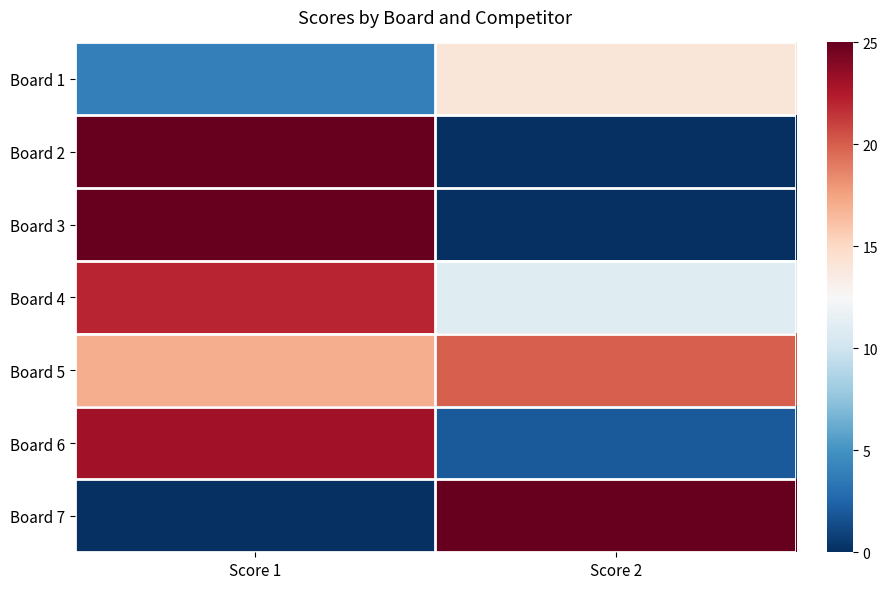

At which category does the chart reach its minimum across all series?

Score 2